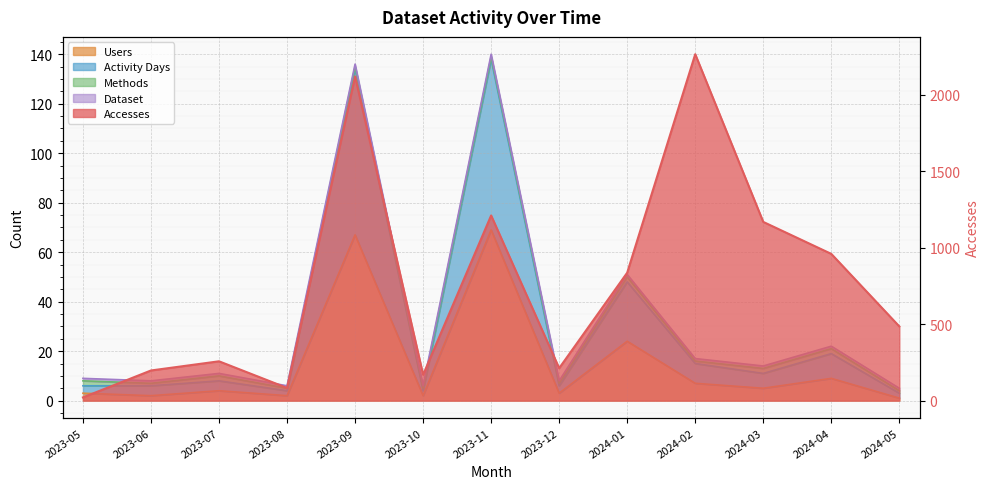

Reading right to left, what are all the values shown in this chart?

Accesses: 2024-05=485	2024-04=959	2024-03=1168	2024-02=2264	2024-01=836	2023-12=212	2023-11=1210	2023-10=169	2023-09=2119	2023-08=83	2023-07=257	2023-06=197	2023-05=21
Users: 2024-05=1	2024-04=9	2024-03=5	2024-02=7	2024-01=24	2023-12=3	2023-11=69	2023-10=2	2023-09=67	2023-08=2	2023-07=4	2023-06=2	2023-05=3
Activity Days: 2024-05=3	2024-04=19	2024-03=11	2024-02=15	2024-01=48	2023-12=6	2023-11=138	2023-10=4	2023-09=134	2023-08=4	2023-07=8	2023-06=6	2023-05=6